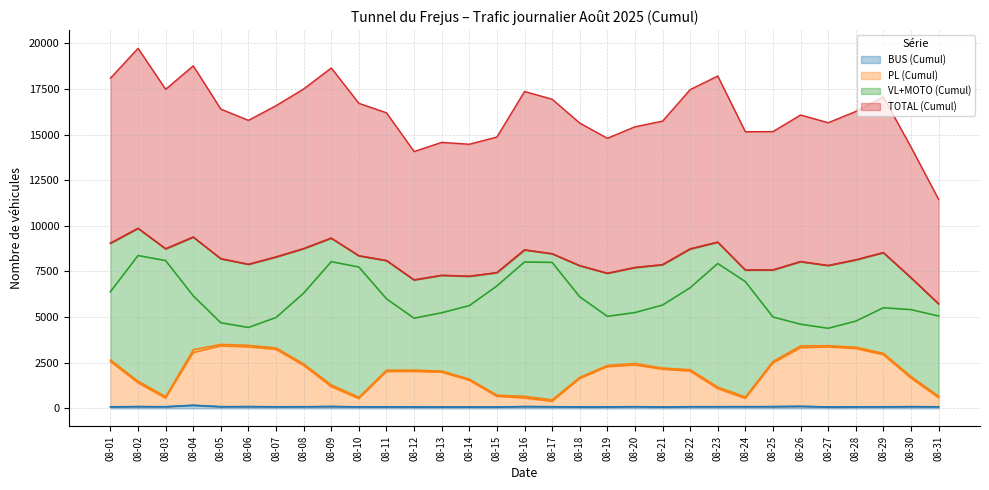

What is the smallest value displayed?

69